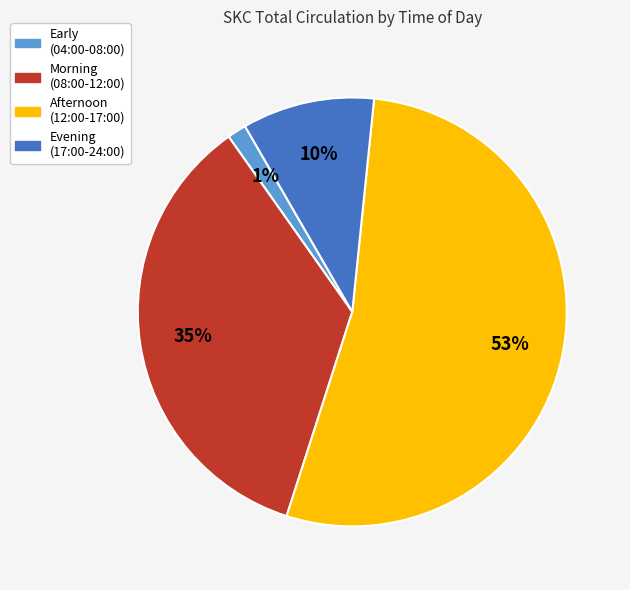

Is there any slice that represents more than half of the pie?

Yes